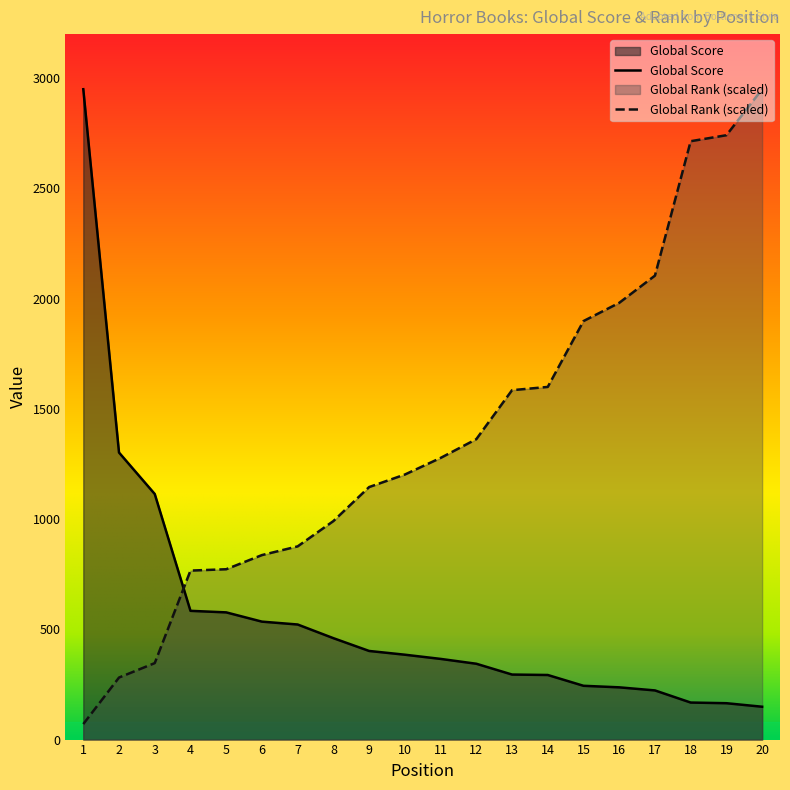

At which label does Global Rank first exceed 1277?

11